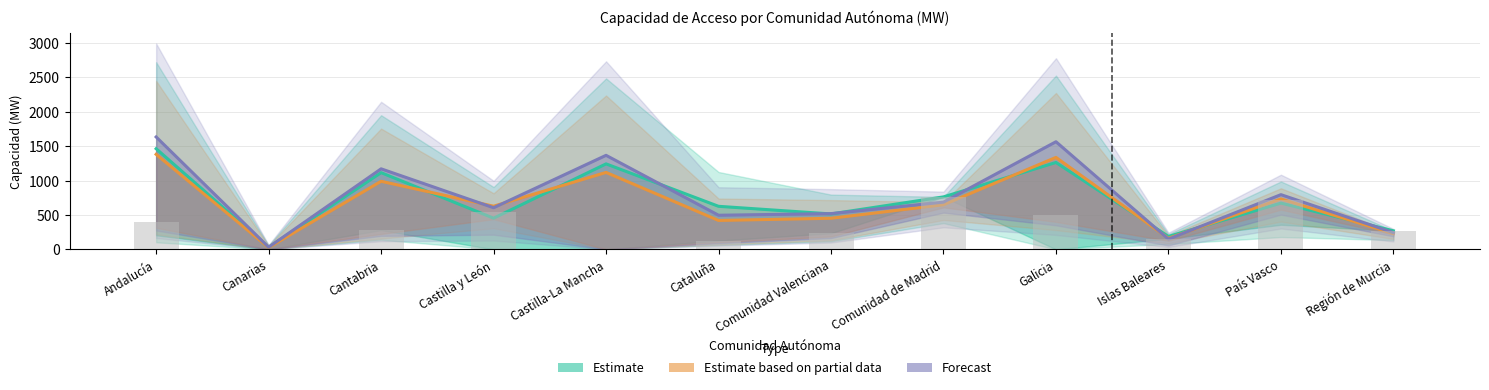

What is the lowest value of the Forecast series?

31.4